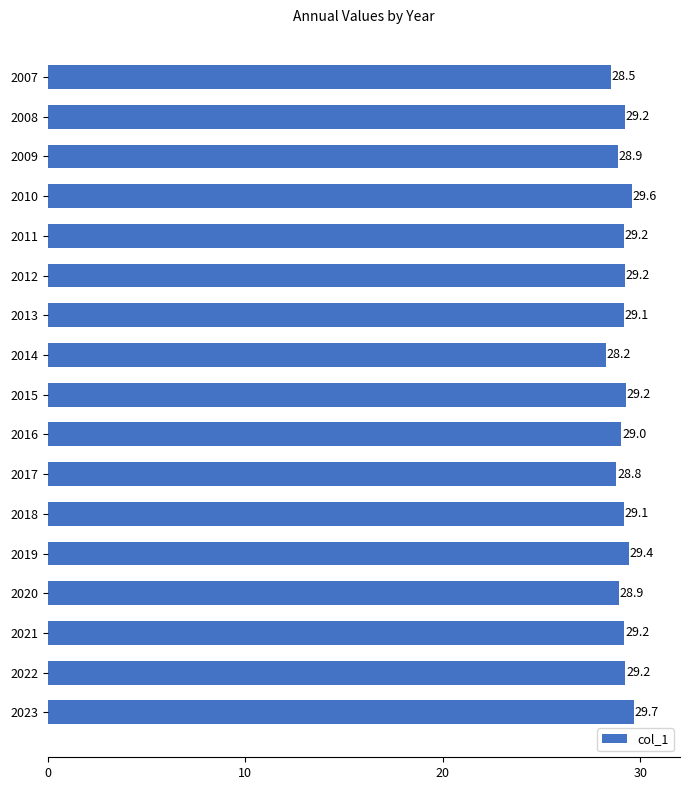

Is it true that the value at 2016 is 20.1?

False